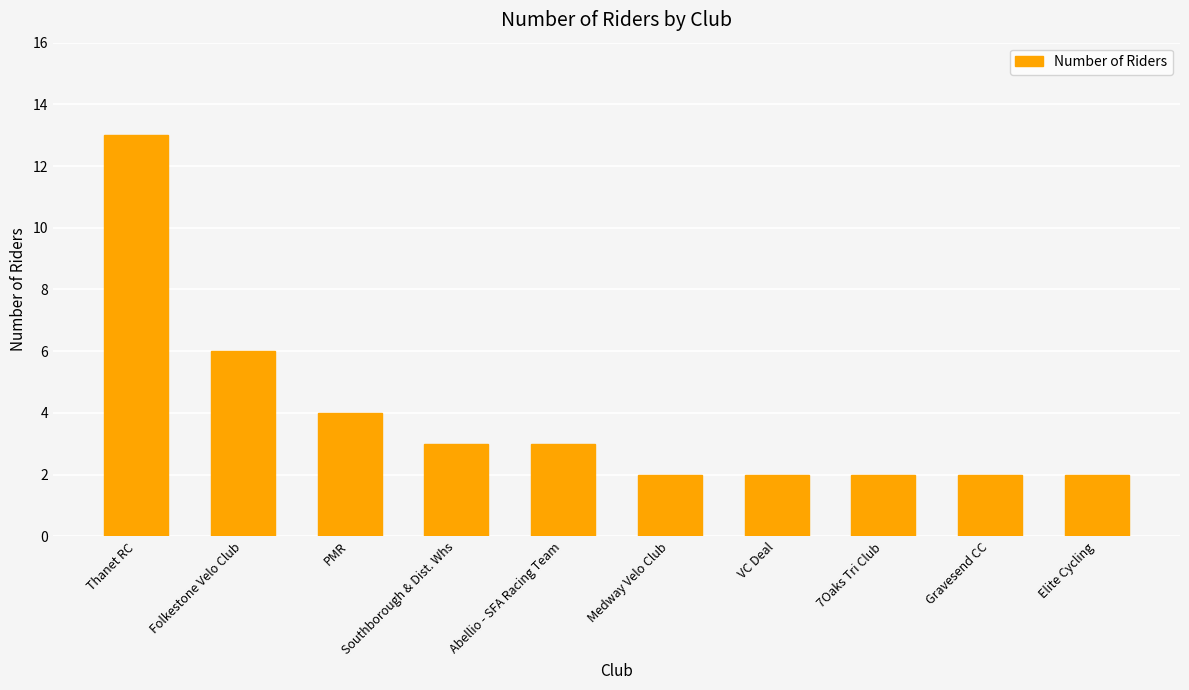

The chart shows a value of 21 at Thanet RC. True or false?

False